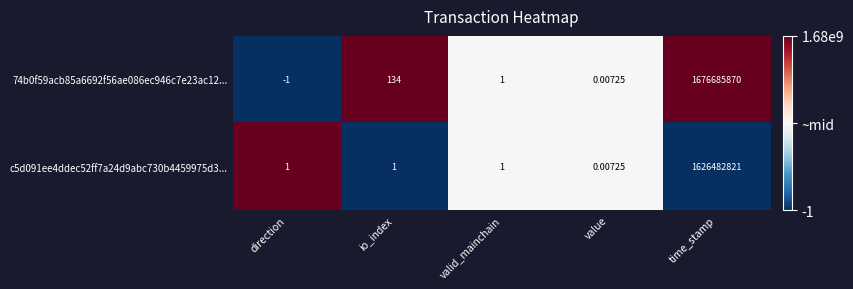

List the labels in order of 74b0f59acb85a6692f56ae086ec946c7e23ac12... value, largest first.

time_stamp, io_index, valid_mainchain, value, direction